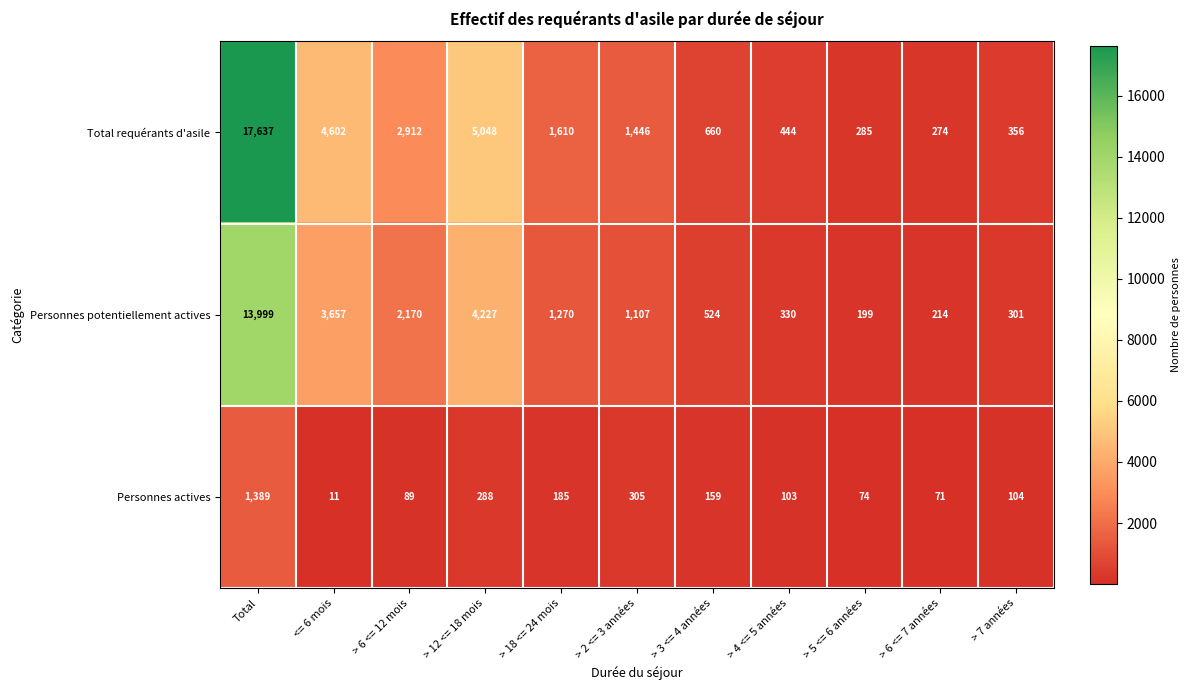

What is the difference between the Personnes potentiellement actives values at > 6 <= 12 mois and > 3 <= 4 années?

1646